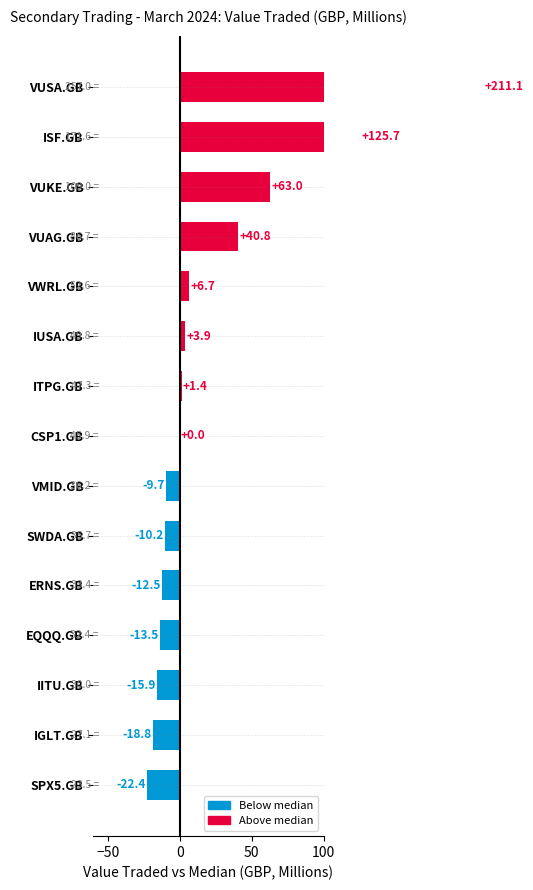

How many positive values are there?

7